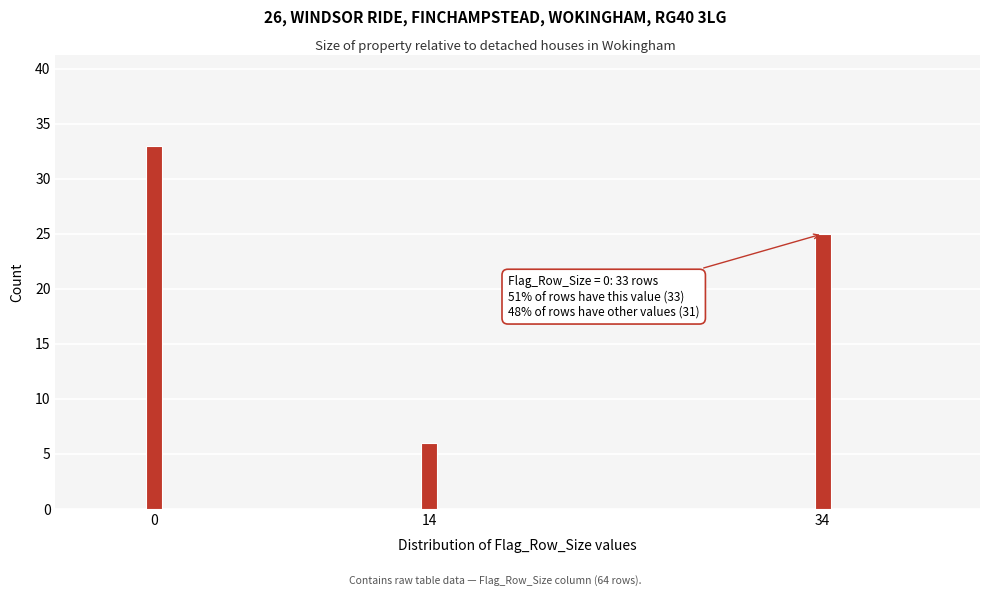

Reading left to right, transcribe all the data shown in this chart.

0=33	14=6	34=25